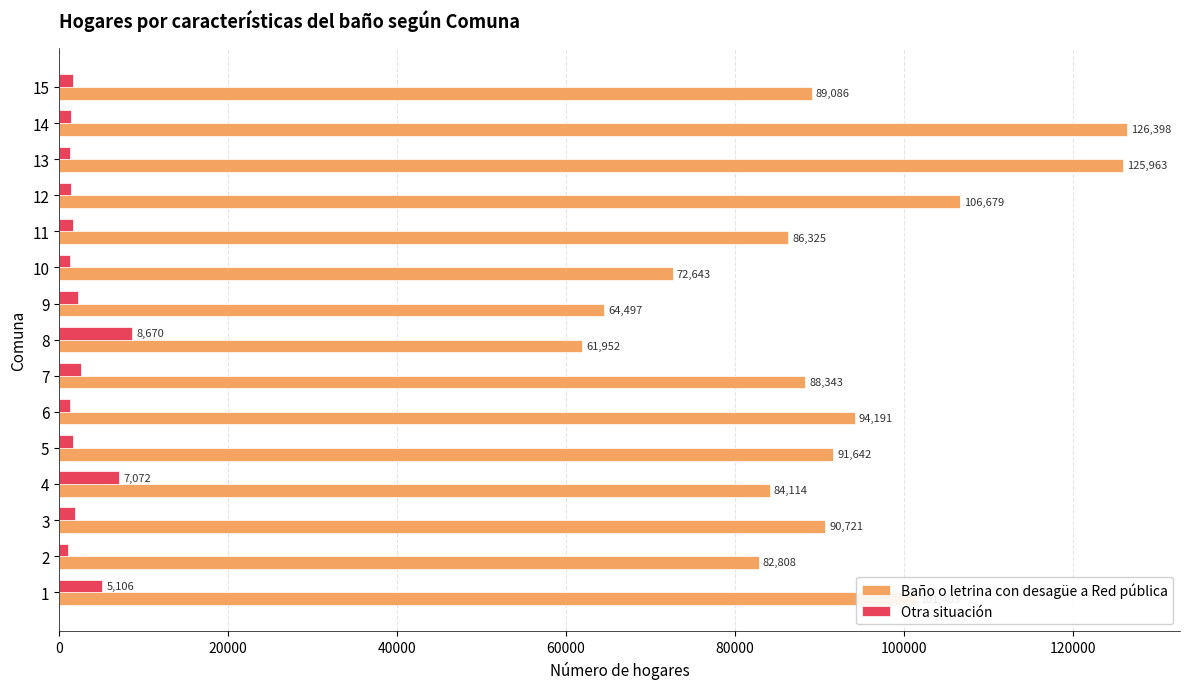

What is the maximum value shown in the chart?

126398